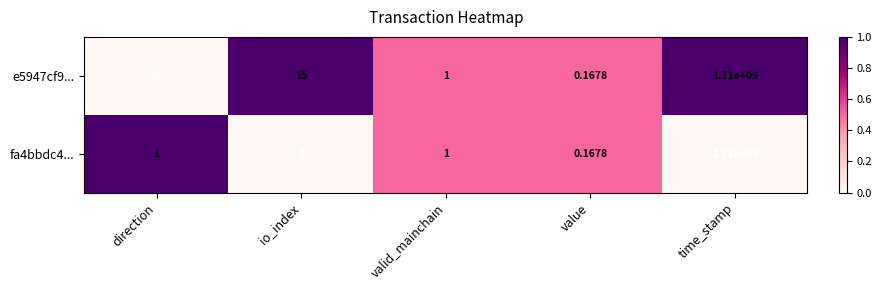

At how many categories does at least one series exceed 0?

5